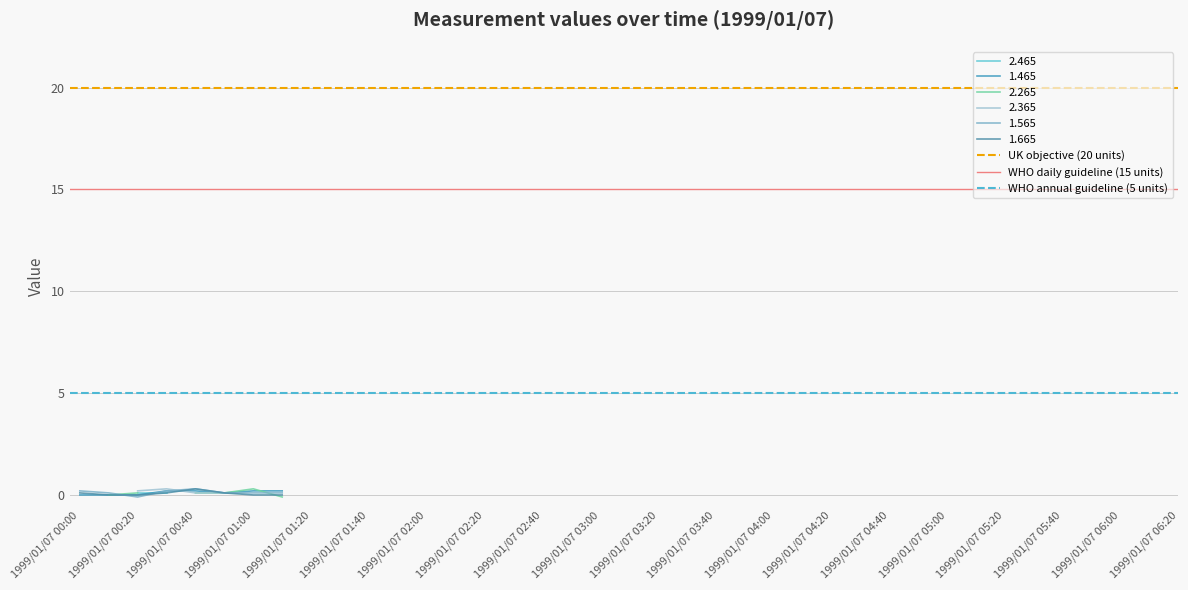

What value does the WHO daily guideline (15 units) series have at 1999/01/07 00:20?

15